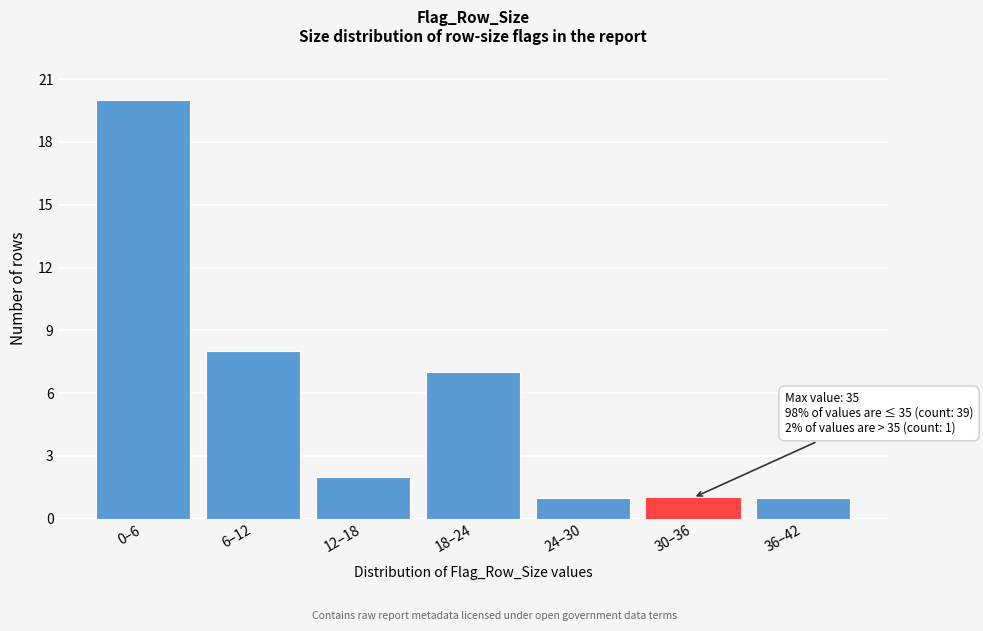

Reading left to right, list all the values displayed in this chart.

20	8	2	7	1	1	1